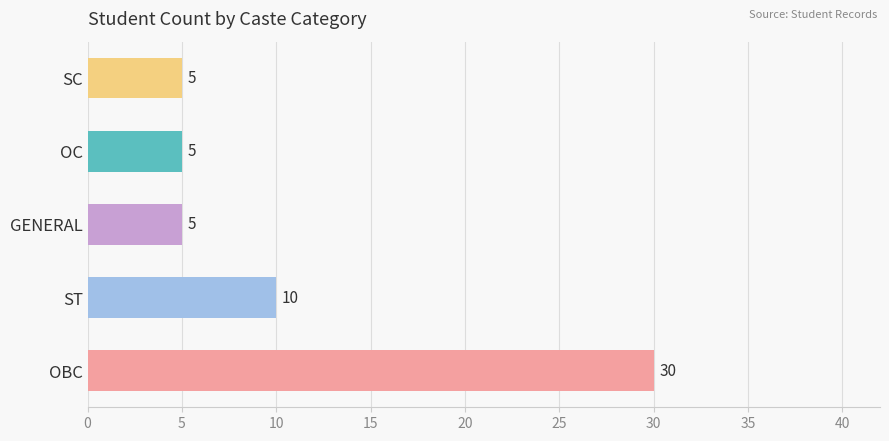

Reading bottom to top, what are all the values shown in this chart?

30	10	5	5	5